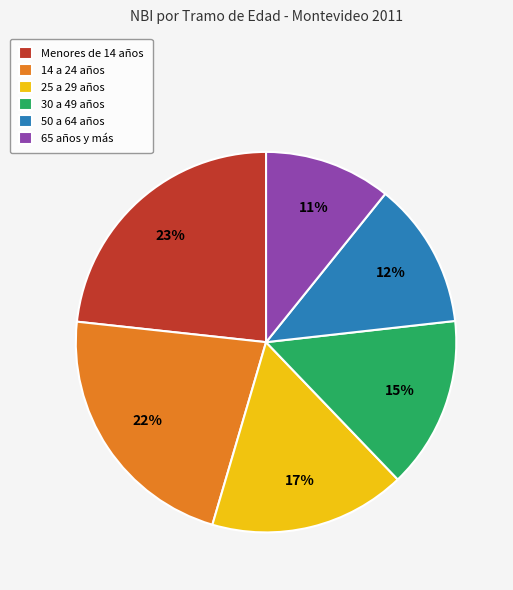

True or false: 50 a 64 años accounts for 5% of the total.

False